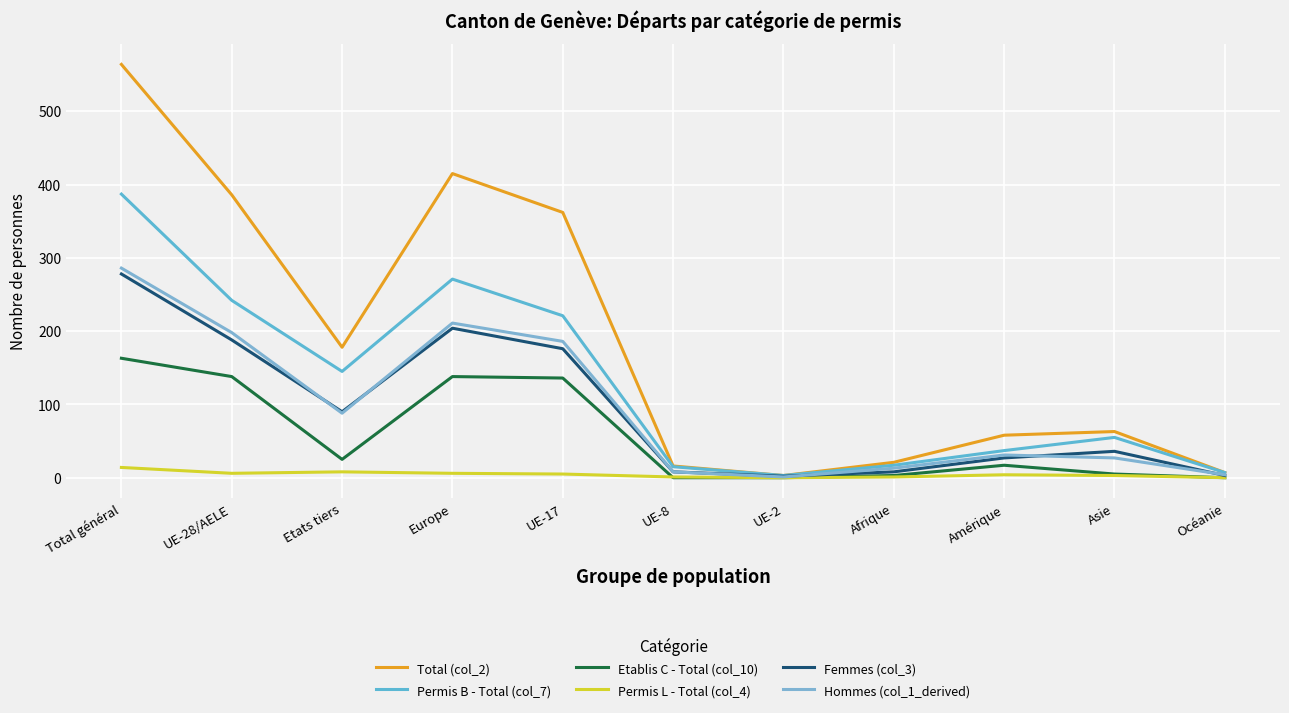

True or false: Permis B - Total (col_7) and Hommes (col_1_derived) intersect in this chart.

False